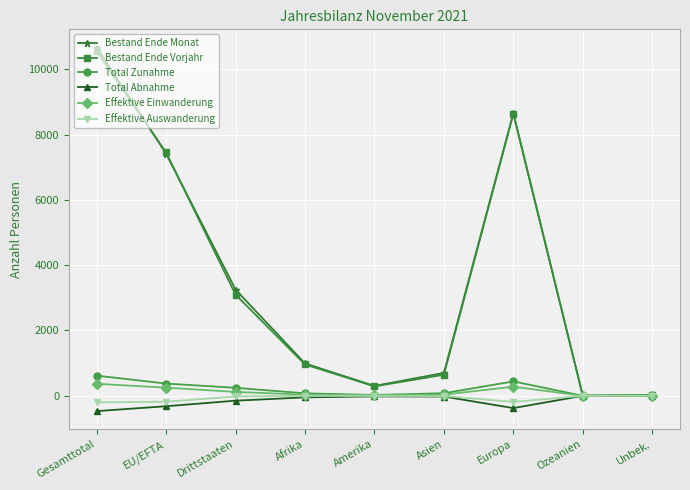

What is the label of the 5th point from the left?

Amerika